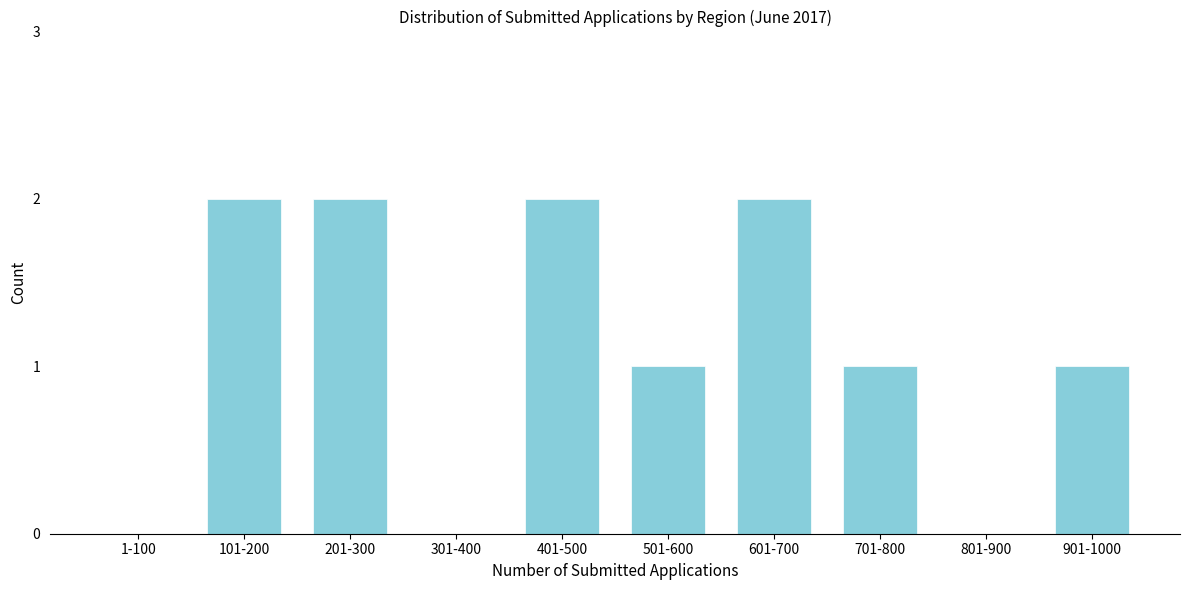

Reading left to right, list all the values displayed in this chart.

1-100=0	101-200=2	201-300=2	301-400=0	401-500=2	501-600=1	601-700=2	701-800=1	801-900=0	901-1000=1